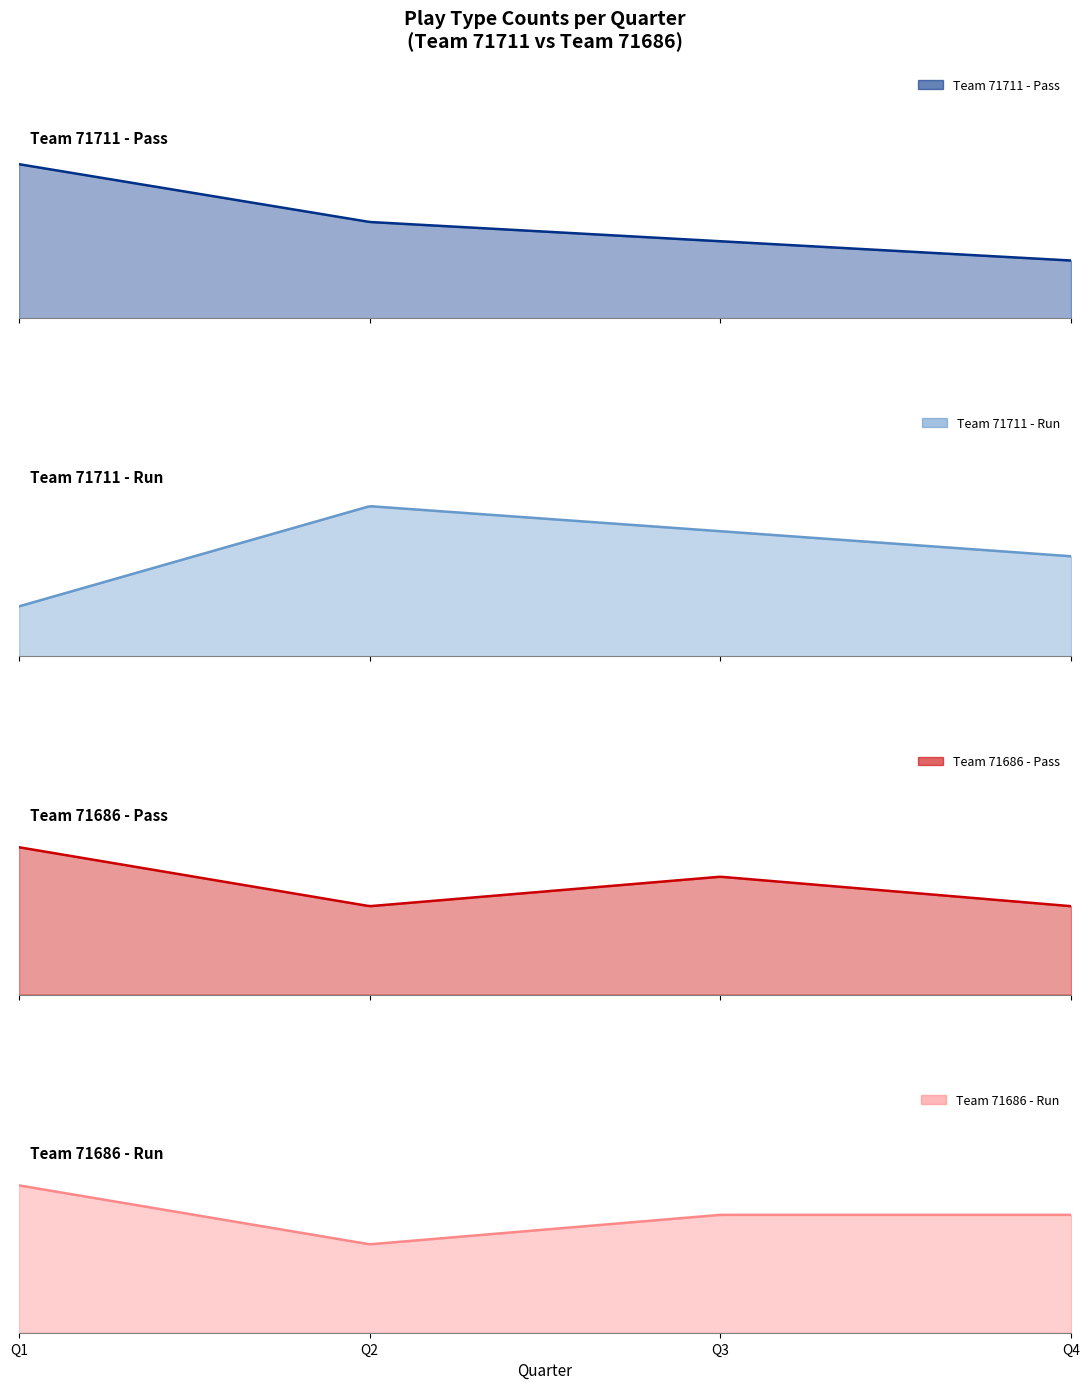

True or false: pass has more than 1 points higher than both neighbors.

False